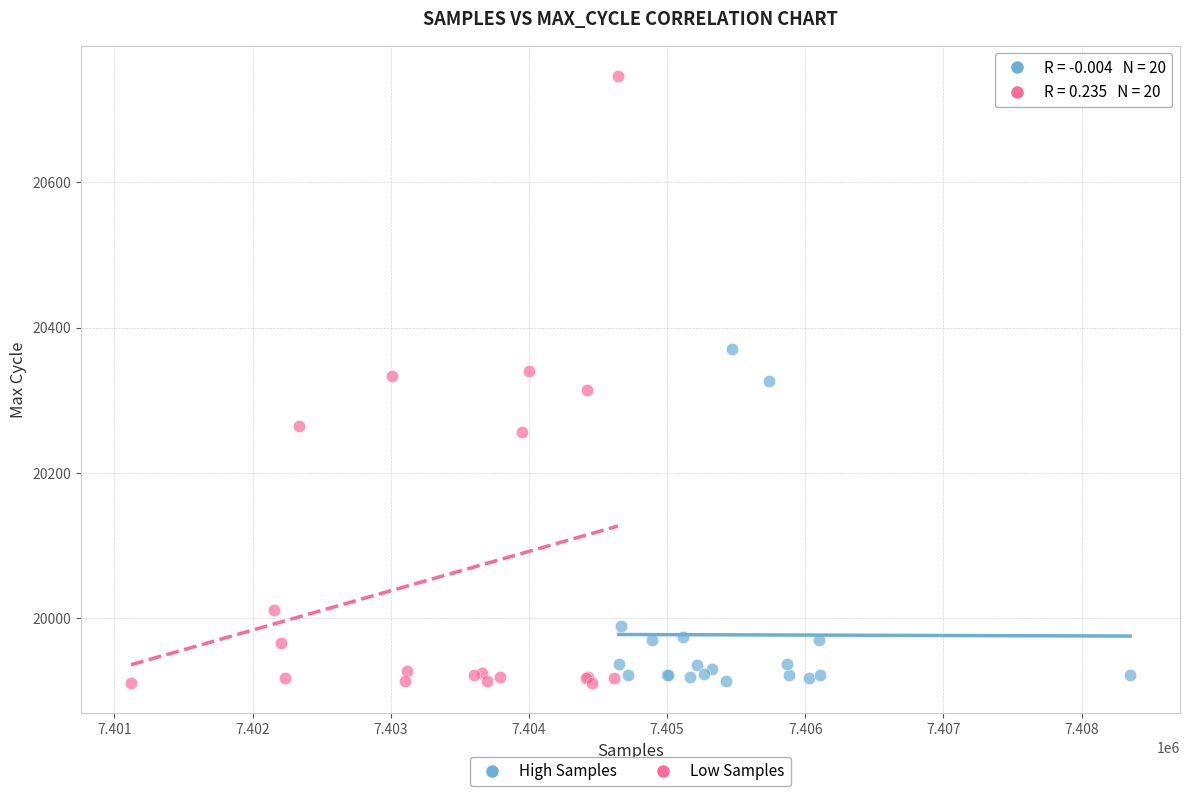

Which series has the largest Y range (max minus min)?

Low Samples